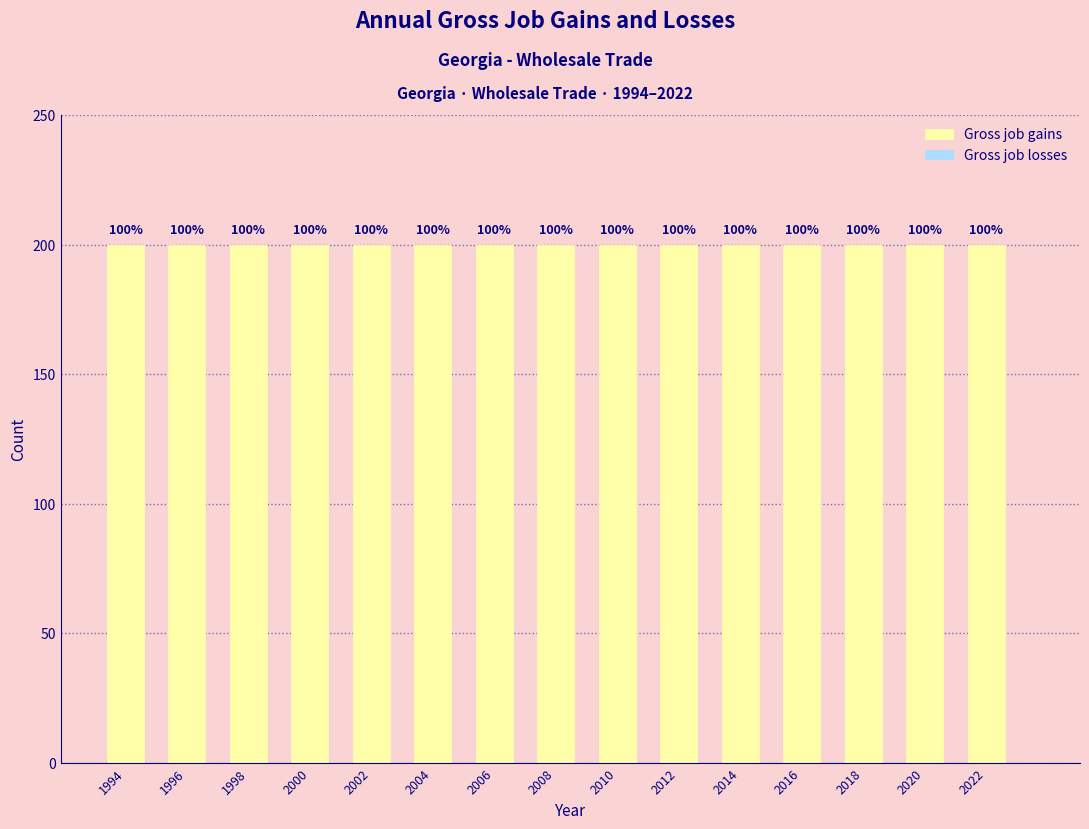

What is the lowest value of the Gross job gains series?

200